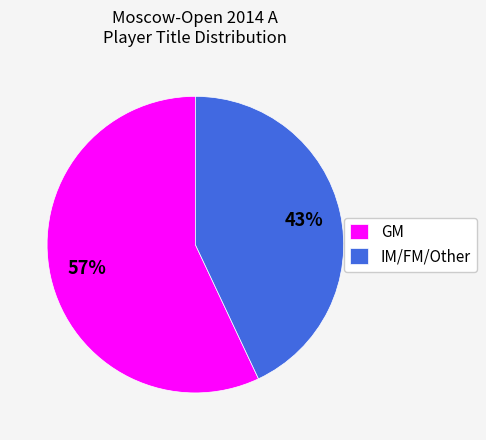

True or false: IM/FM/Other accounts for 55% of the total.

False